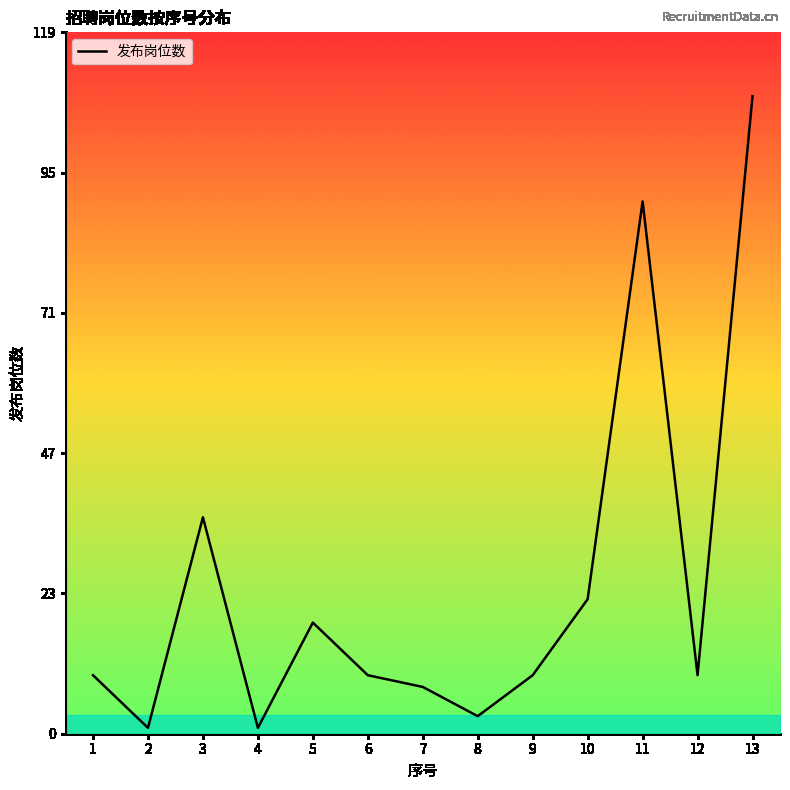

What is the sum of all values?

332